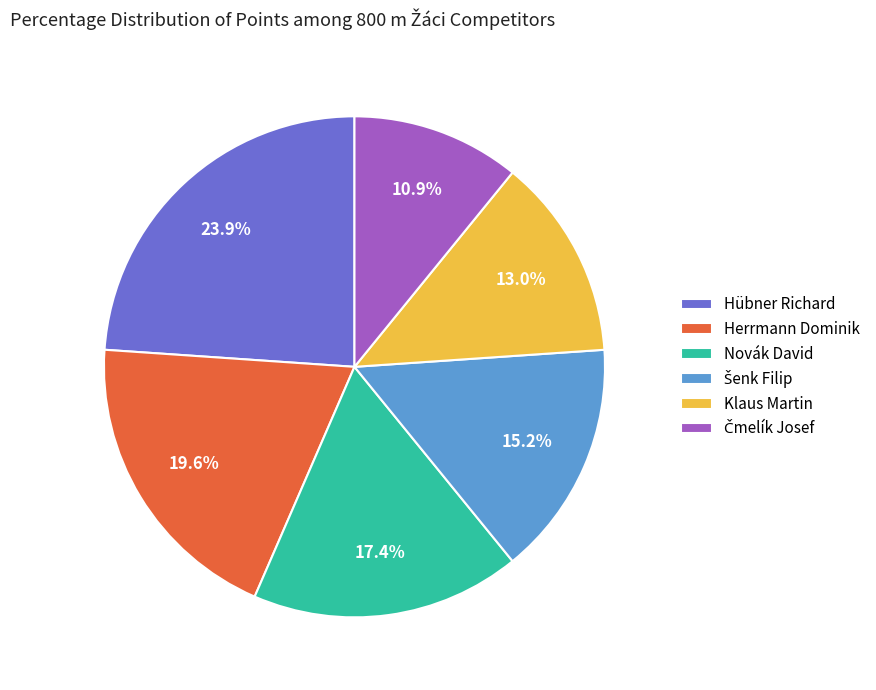

Count the number of slices in the pie.

6